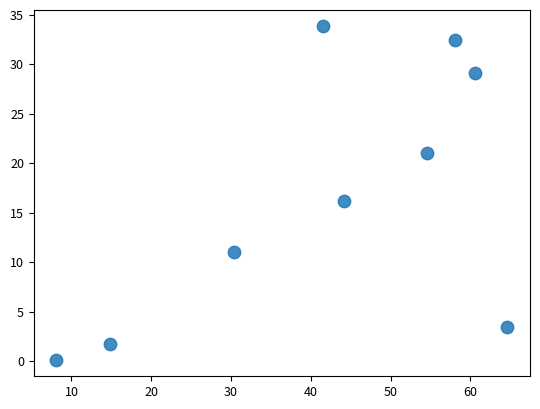

What is the range of X values (max minus min)?

56.6